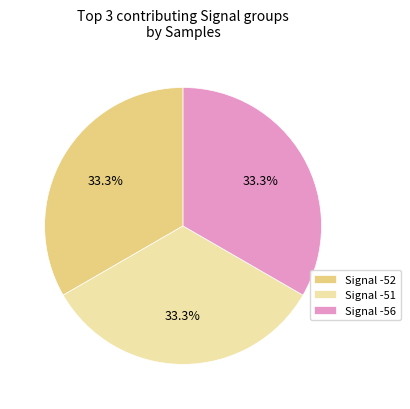

Is there a majority slice in this chart?

No